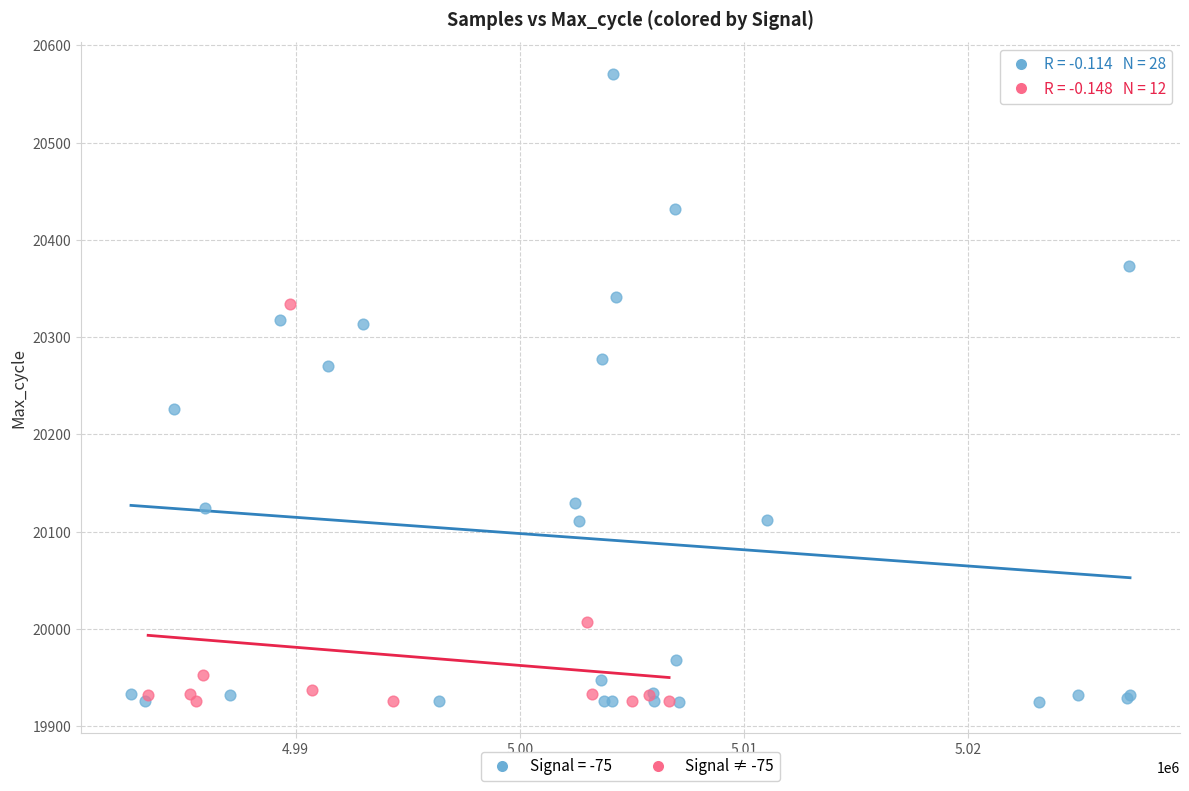

Which series reaches the maximum Y coordinate?

Signal = -75